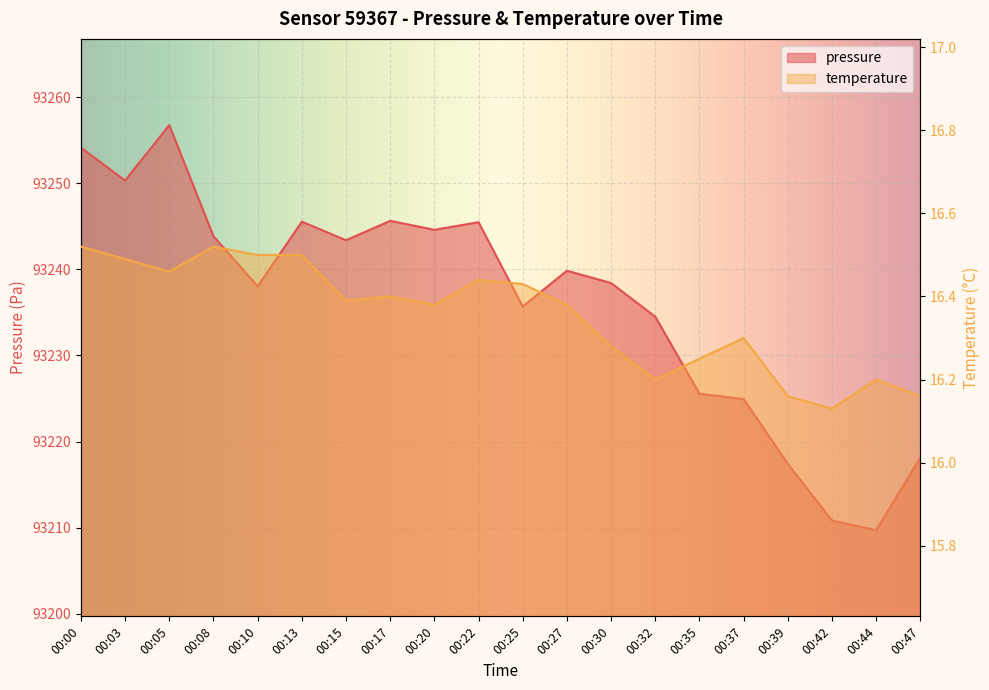

Reading left to right, list all the values displayed in this chart.

pressure: 00:00=93254.1	00:03=93250.3	00:05=93256.8	00:08=93243.8	00:10=93238.0	00:13=93245.5	00:15=93243.4	00:17=93245.6	00:20=93244.6	00:22=93245.5	00:25=93235.7	00:27=93239.8	00:30=93238.4	00:32=93234.5	00:35=93225.6	00:37=93224.9	00:39=93217.4	00:42=93210.8	00:44=93209.7	00:47=93218.2
temperature: 00:00=16.5	00:03=16.5	00:05=16.5	00:08=16.5	00:10=16.5	00:13=16.5	00:15=16.4	00:17=16.4	00:20=16.4	00:22=16.4	00:25=16.4	00:27=16.4	00:30=16.3	00:32=16.2	00:35=16.2	00:37=16.3	00:39=16.2	00:42=16.1	00:44=16.2	00:47=16.2